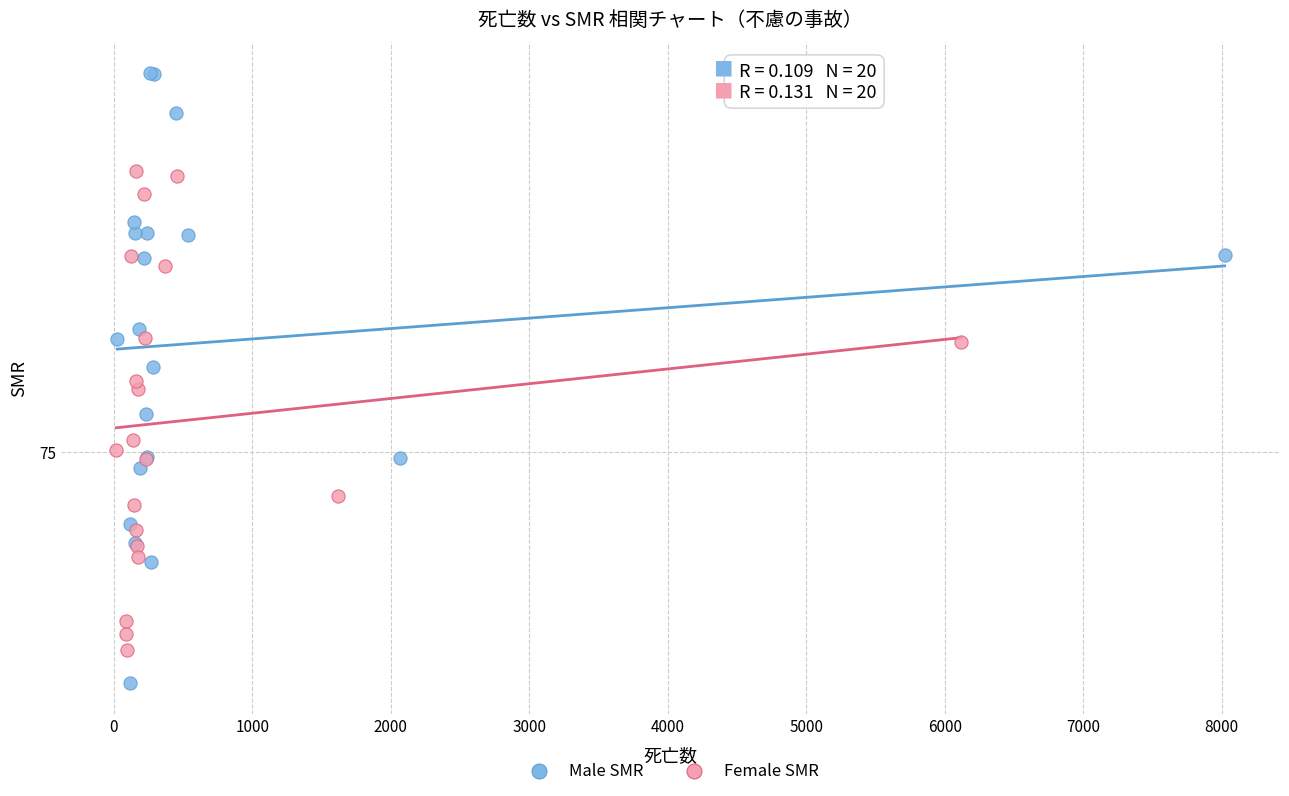

What are all the series names shown in the legend?

Male SMR, Female SMR